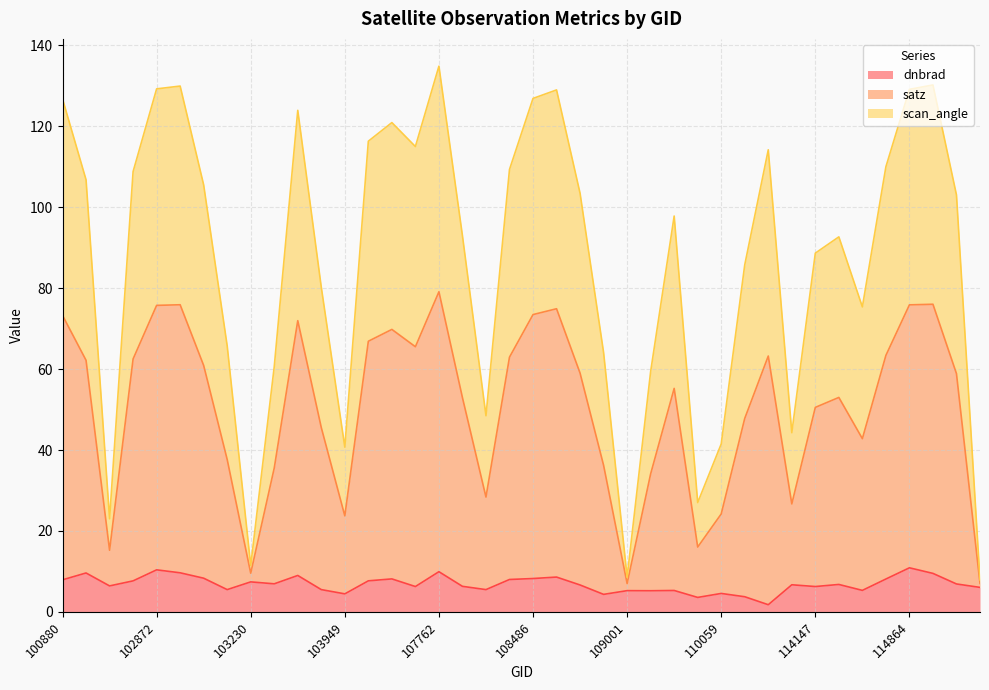

Does the chart have visible grid lines?

Yes